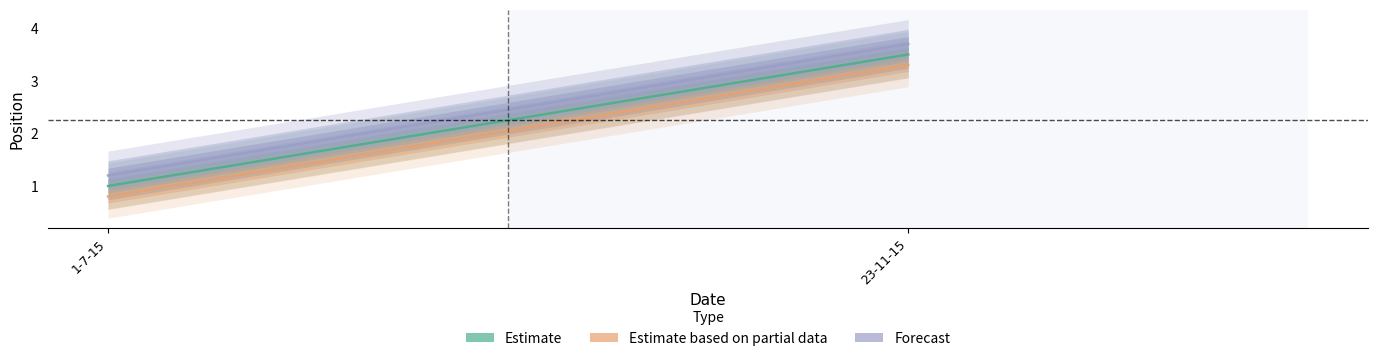

What are all the series names shown in the legend?

Estimate, Estimate based on partial data, Forecast